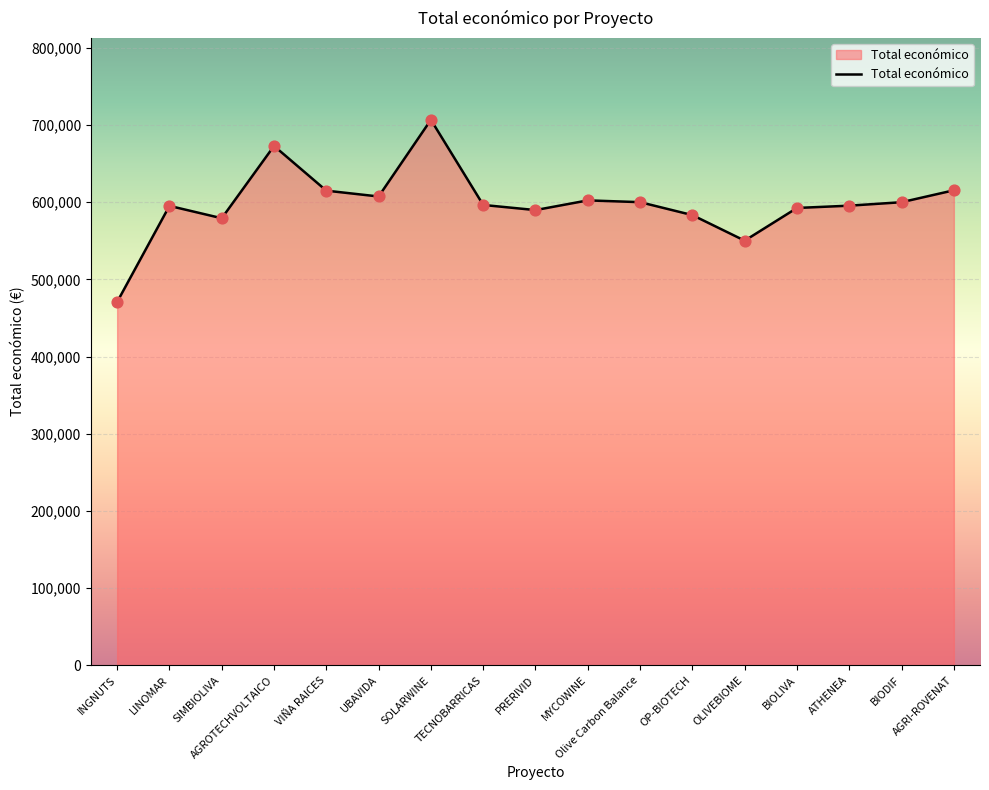

Which has a higher value, BIOLIVA or OP-BIOTECH?

BIOLIVA